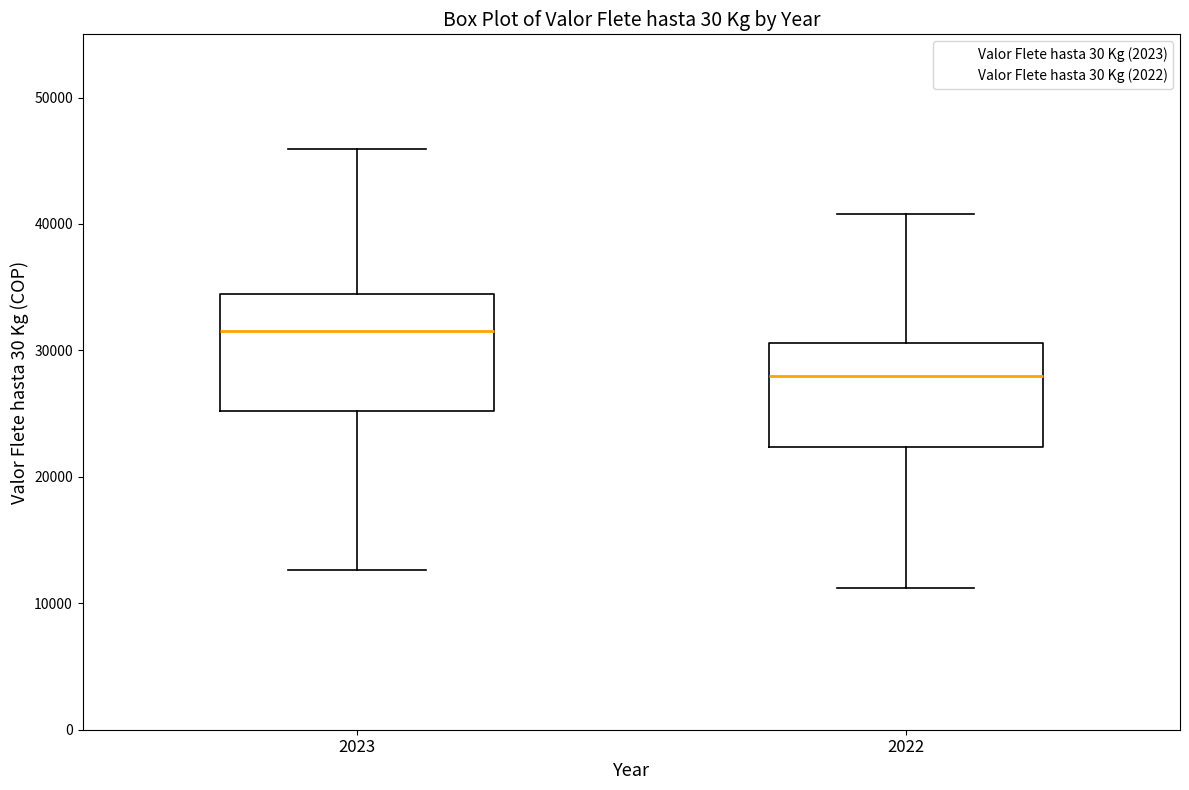

Which box's median line is the lowest?

2022